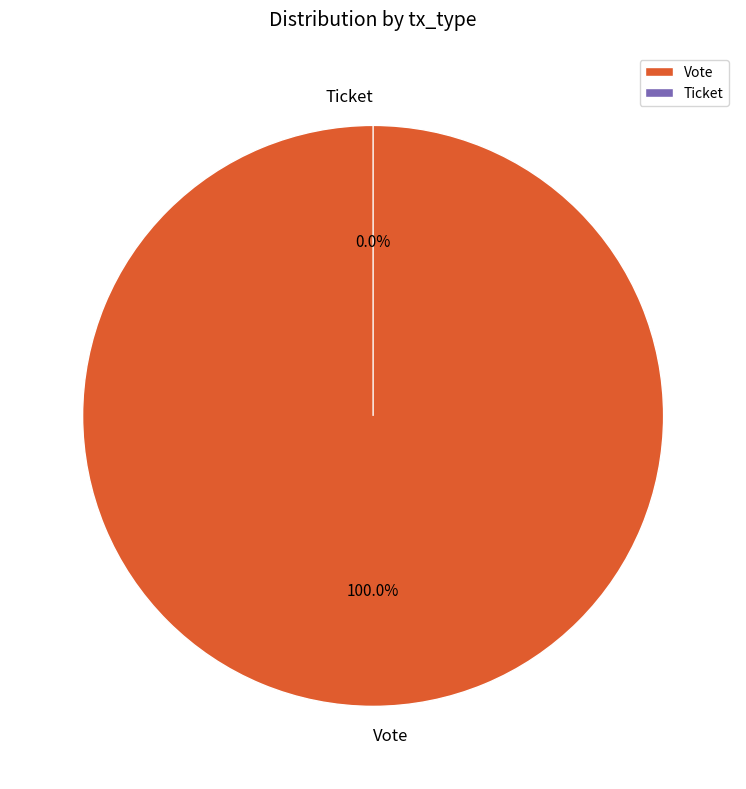

What percentage do Vote and Ticket together represent?

100.0%